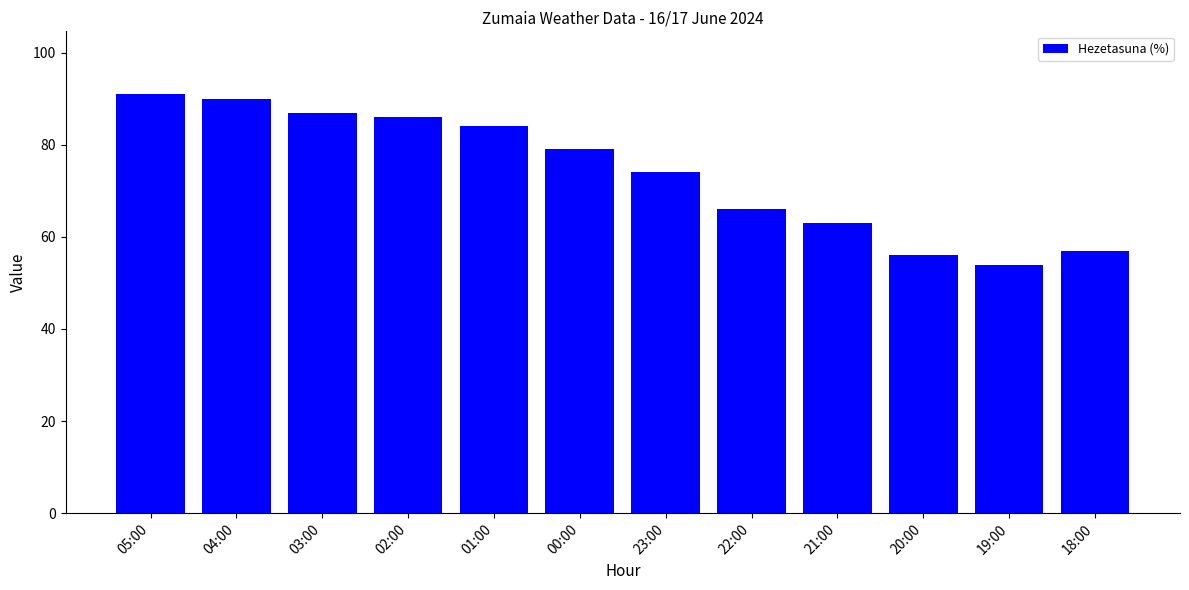

What is the label of the 5th bar from the left?

01:00